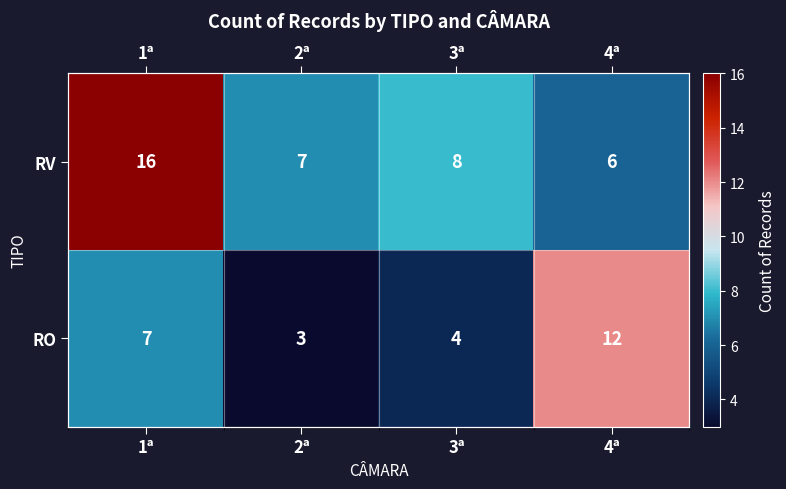

Count the RO values in the range 4 to 12.

3